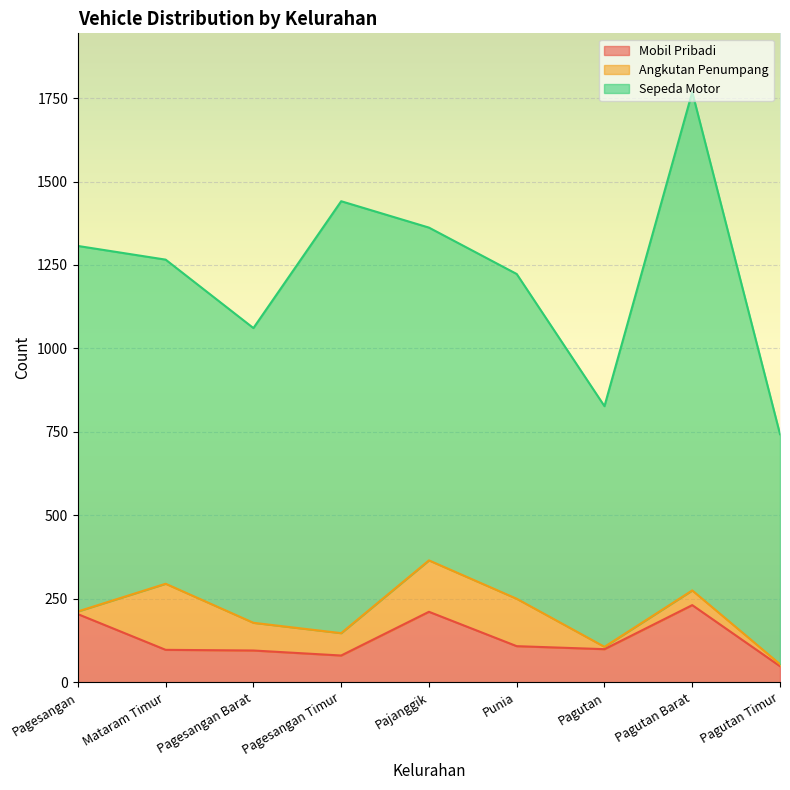

At which label is Angkutan Penumpang closest to 102?

Pagesangan Barat